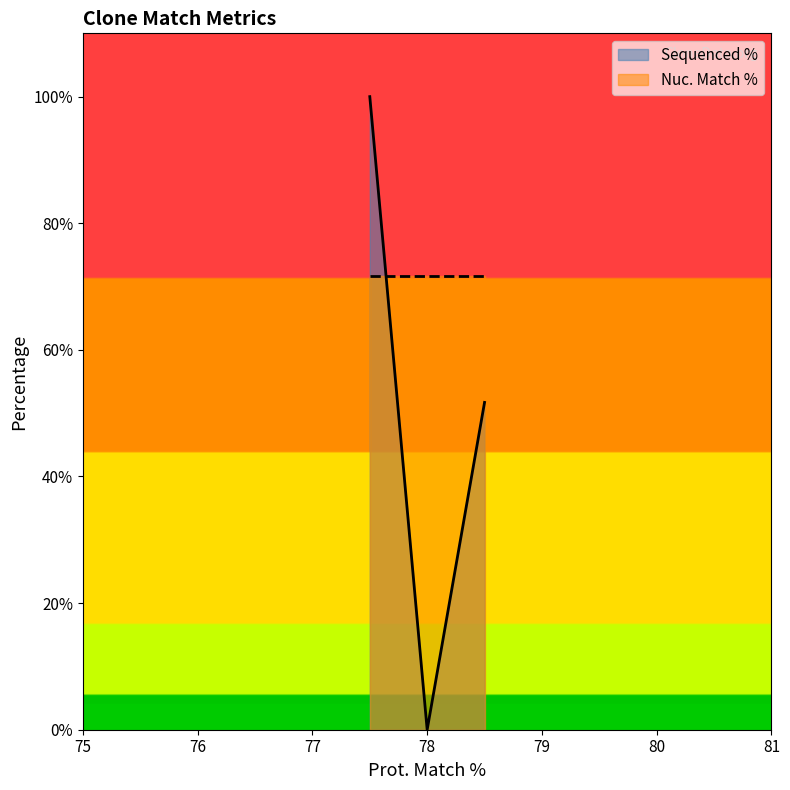

List the series in order of their overall mean, lowest first.

Sequenced %, Nuc. Match %